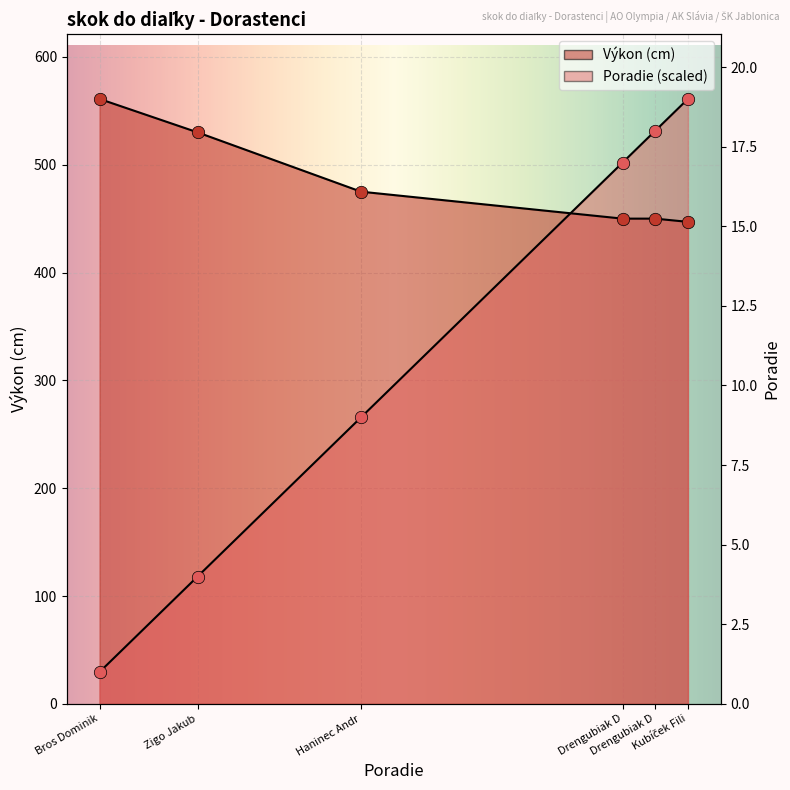

What is the total value across all series at Drengubiak D?

951.9